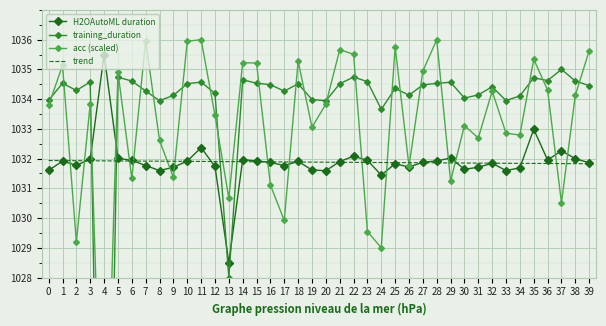

Which series has the largest range (max minus min)?

training_duration